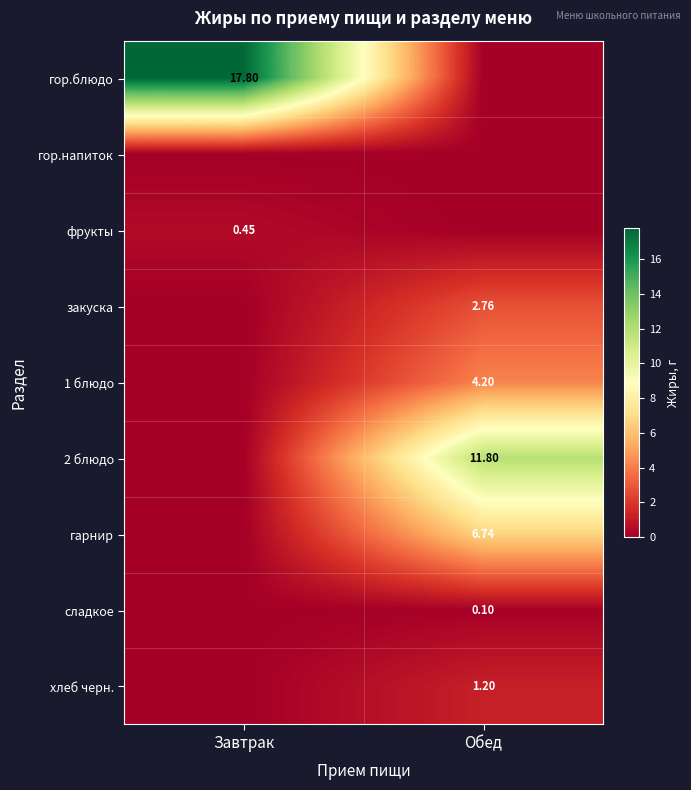

Is the value of хлеб черн. at Завтрак greater than the value of 2 блюдо at Завтрак?

No